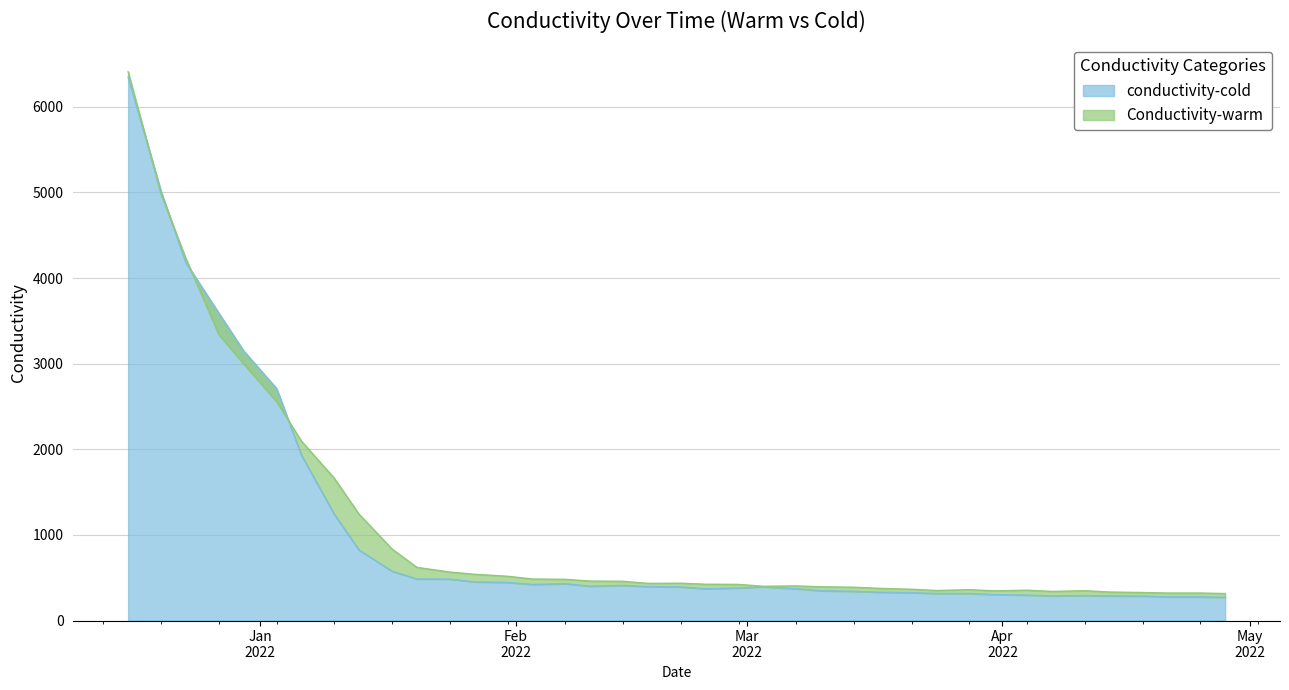

True or false: conductivity-cold has more than 0 interior local peaks.

True